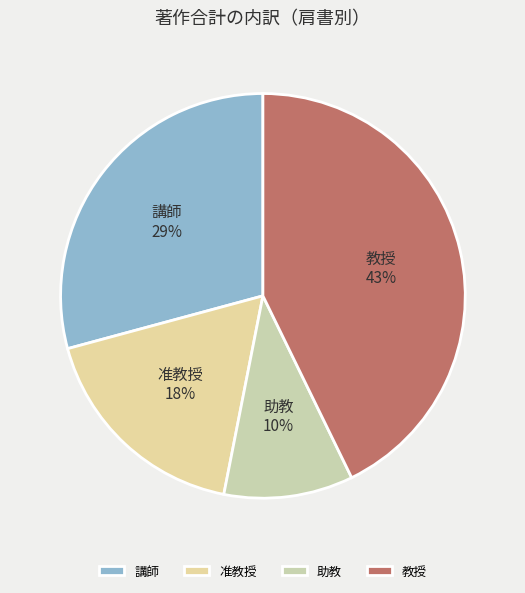

Is it true that 教授 is 43% of the pie?

True